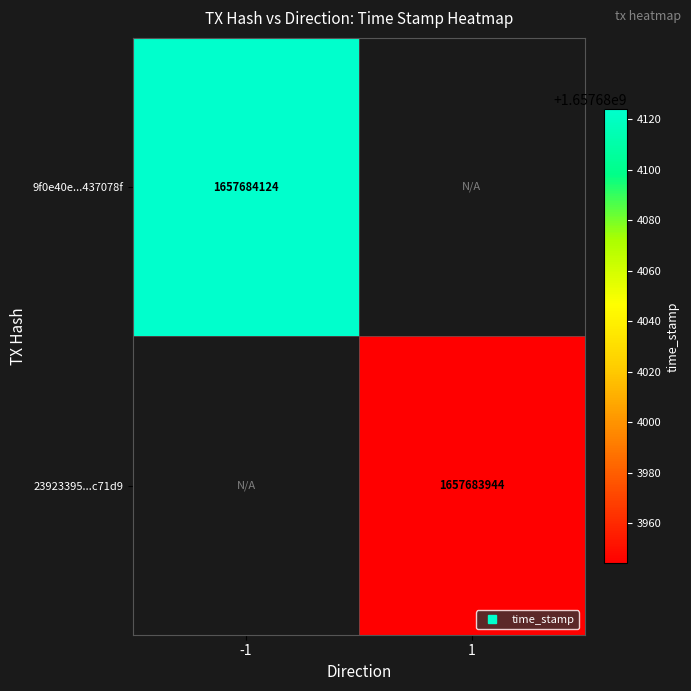

Is it true that 23923395d998089362894e171859f97726c71d9 equals 1657683944 at direction_1?

True